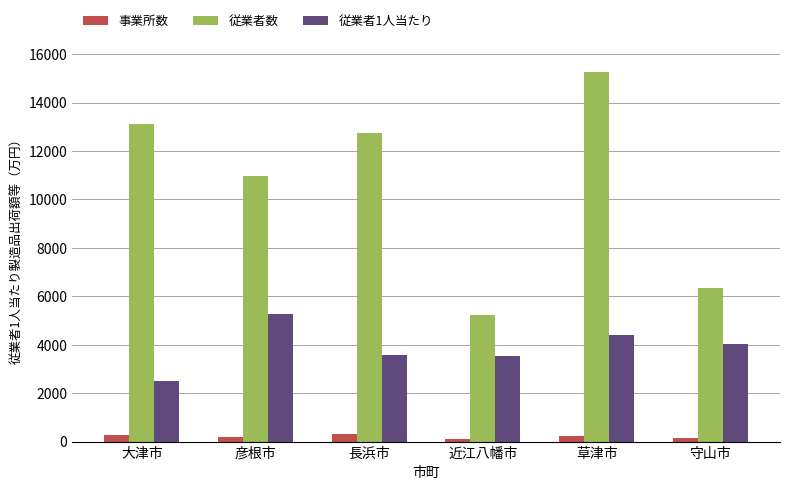

What is the difference between the maximum and minimum values in the 事業所数 series?

186